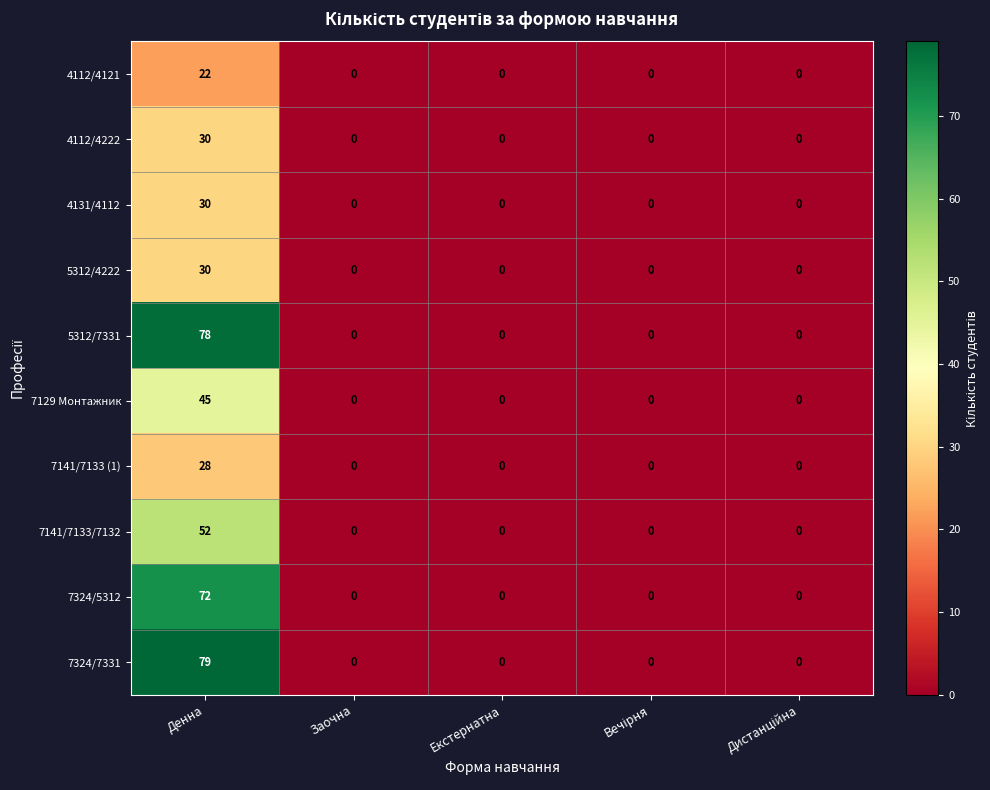

True or false: 4112/4121 has a value of -10 at Заочна.

False